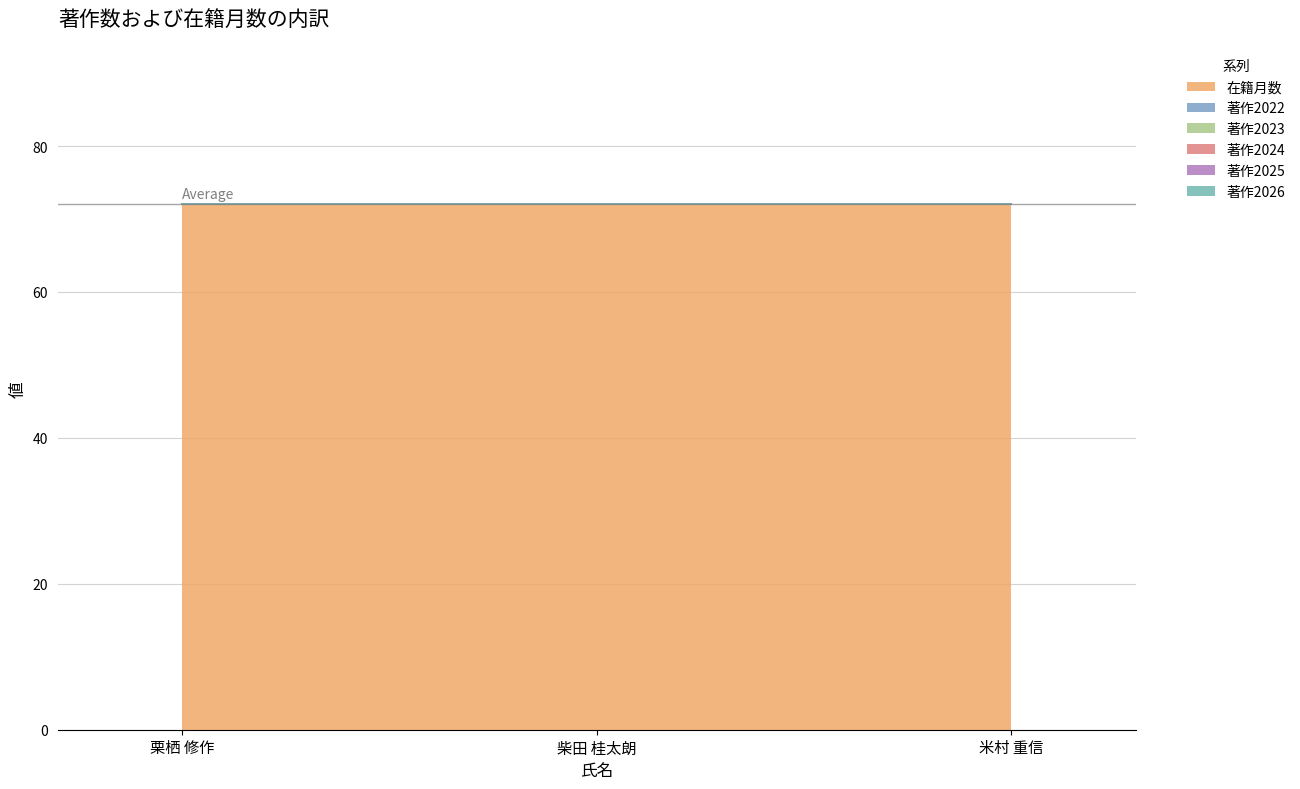

At which category is the sum across all series the highest?

栗栖 修作